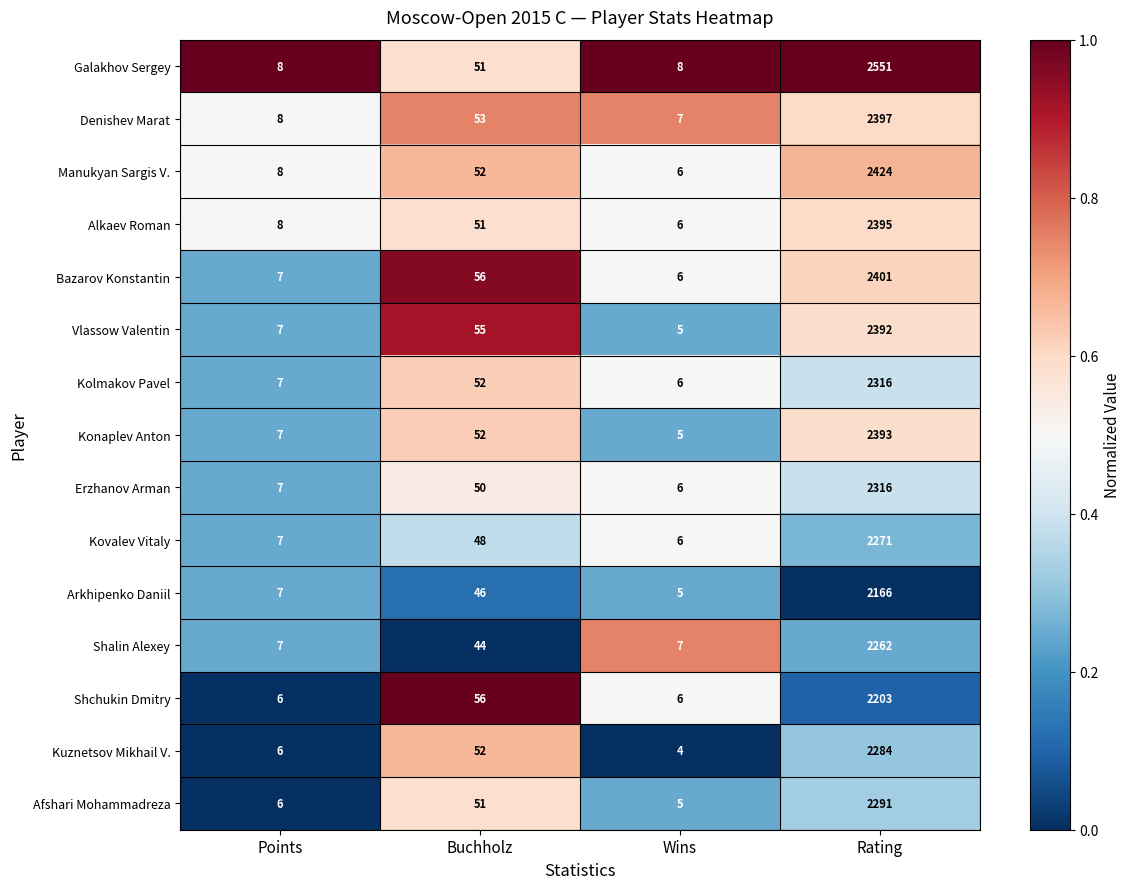

What is the sum of all Kuznetsov Mikhail V. values?

2346